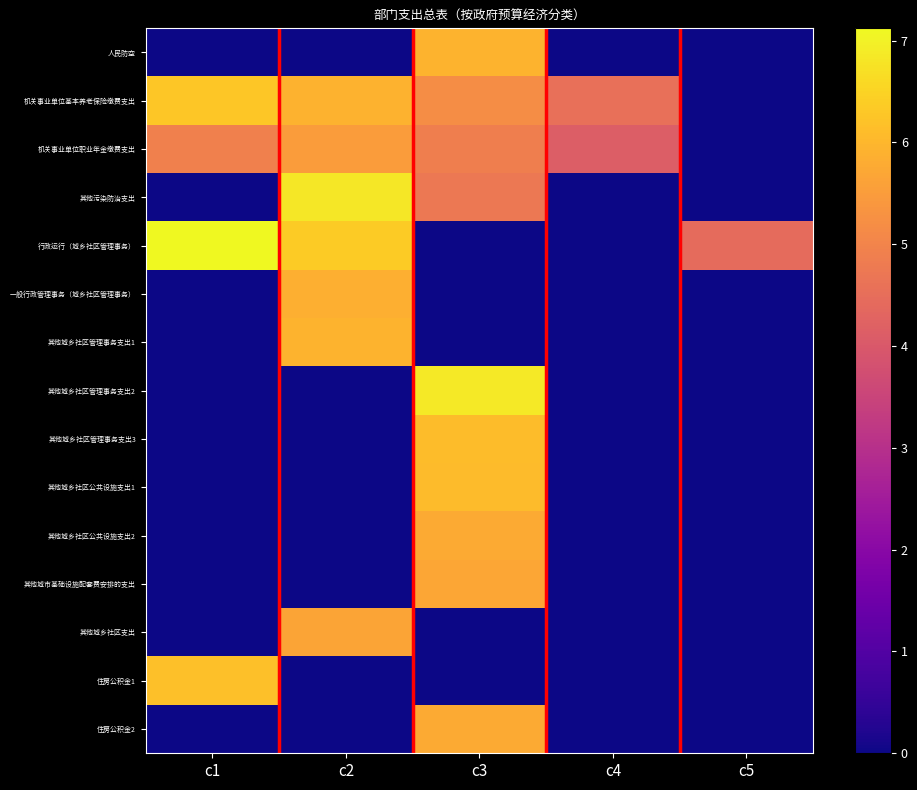

Reading left to right, list all the values displayed in this chart.

人民防空: c1=0.0	c2=0.0	c3=5.9	c4=0.0	c5=0.0
机关事业单位基本养老保险缴费支出: c1=6.3	c2=5.9	c3=5.2	c4=4.6	c5=0.0
机关事业单位职业年金缴费支出: c1=4.9	c2=5.5	c3=4.9	c4=4.1	c5=0.0
其他污染防治支出: c1=0.0	c2=6.8	c3=4.7	c4=0.0	c5=0.0
行政运行（城乡社区管理事务）: c1=7.1	c2=6.4	c3=0.0	c4=0.0	c5=4.4
一般行政管理事务（城乡社区管理事务）: c1=0.0	c2=5.8	c3=0.0	c4=0.0	c5=0.0
其他城乡社区管理事务支出1: c1=0.0	c2=5.9	c3=0.0	c4=0.0	c5=0.0
其他城乡社区管理事务支出2: c1=0.0	c2=0.0	c3=6.8	c4=0.0	c5=0.0
其他城乡社区管理事务支出3: c1=0.0	c2=0.0	c3=6.1	c4=0.0	c5=0.0
其他城乡社区公共设施支出1: c1=0.0	c2=0.0	c3=6.1	c4=0.0	c5=0.0
其他城乡社区公共设施支出2: c1=0.0	c2=0.0	c3=5.8	c4=0.0	c5=0.0
其他城市基础设施配套费安排的支出: c1=0.0	c2=0.0	c3=5.7	c4=0.0	c5=0.0
其他城乡社区支出: c1=0.0	c2=5.7	c3=0.0	c4=0.0	c5=0.0
住房公积金1: c1=6.2	c2=0.0	c3=0.0	c4=0.0	c5=0.0
住房公积金2: c1=0.0	c2=0.0	c3=5.8	c4=0.0	c5=0.0